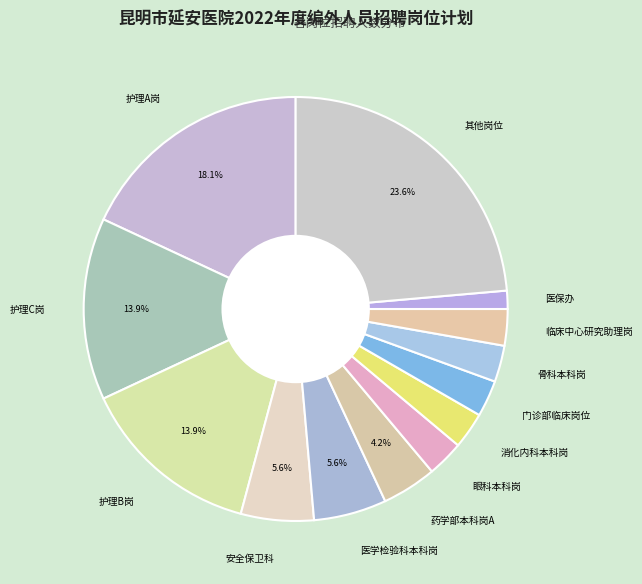

Does 骨科本科岗 account for over 50% of the chart?

No